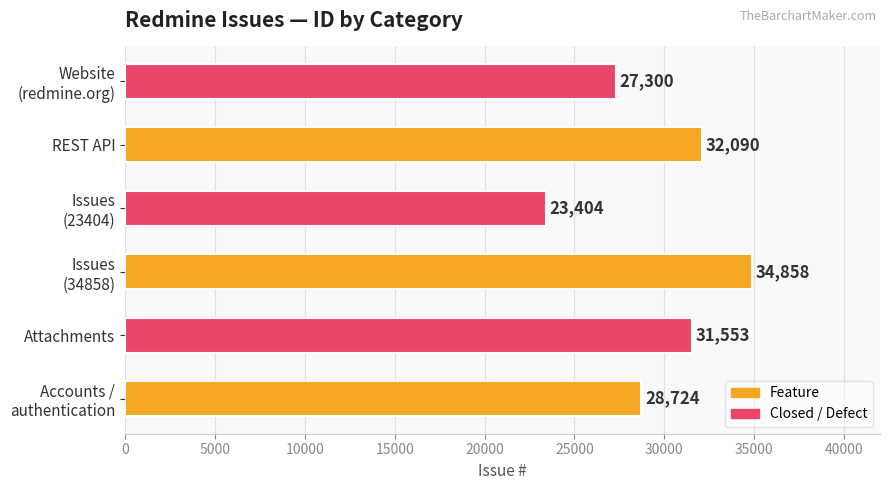

What is the smallest value displayed?

23404